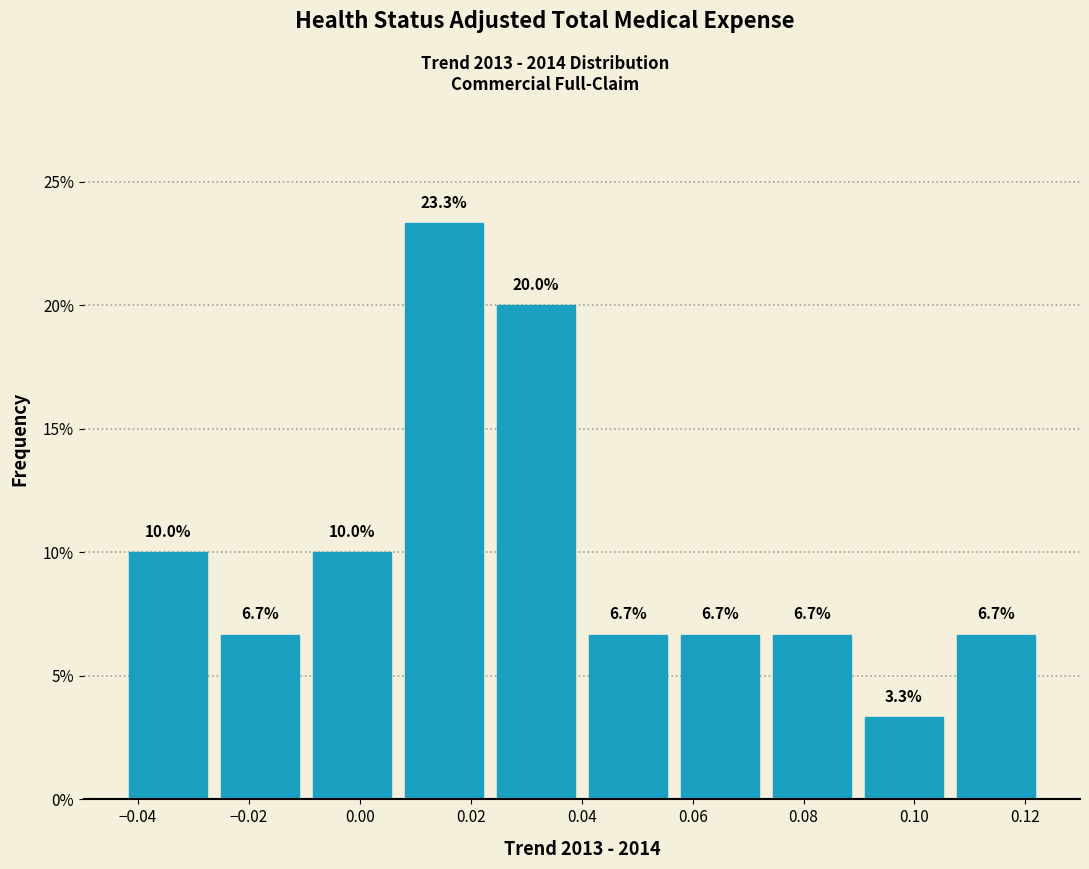

How tall is the bar that spans 0.056 to 0.074 on the x-axis? The bar edges are not printed on the chart, so give them approximately, as read against the axis.

6.7